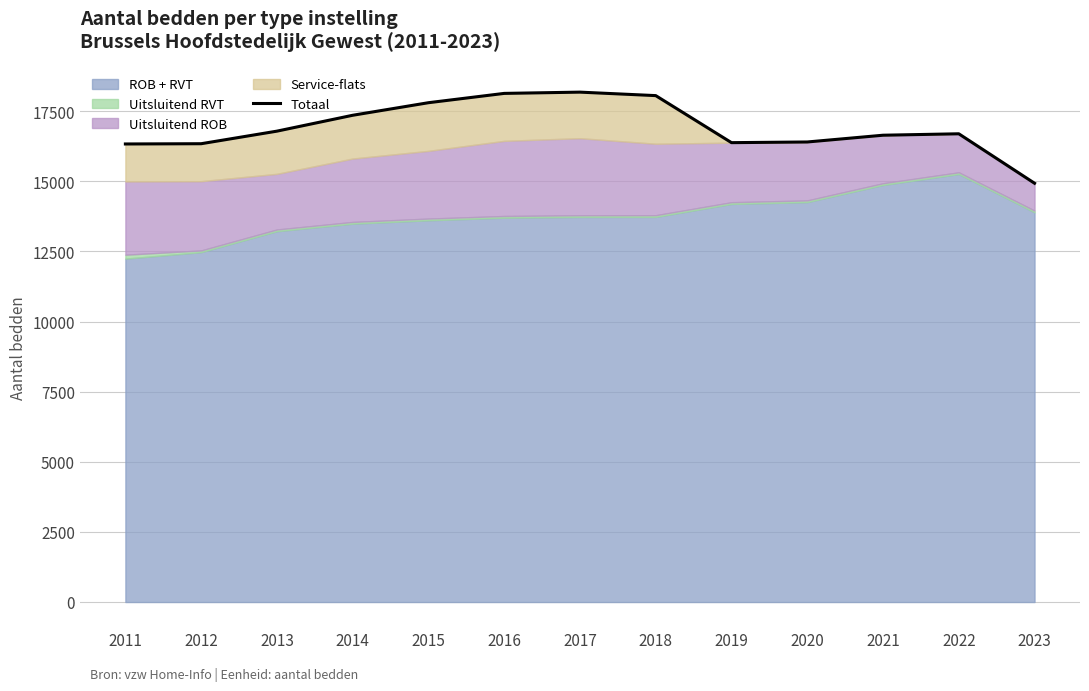

Reading left to right, extract all data points from this chart.

2011=16329	2012=16338	2013=16786	2014=17352	2015=17800	2016=18132	2017=18177	2018=18053	2019=16376	2020=16400	2021=16641	2022=16692	2023=14929